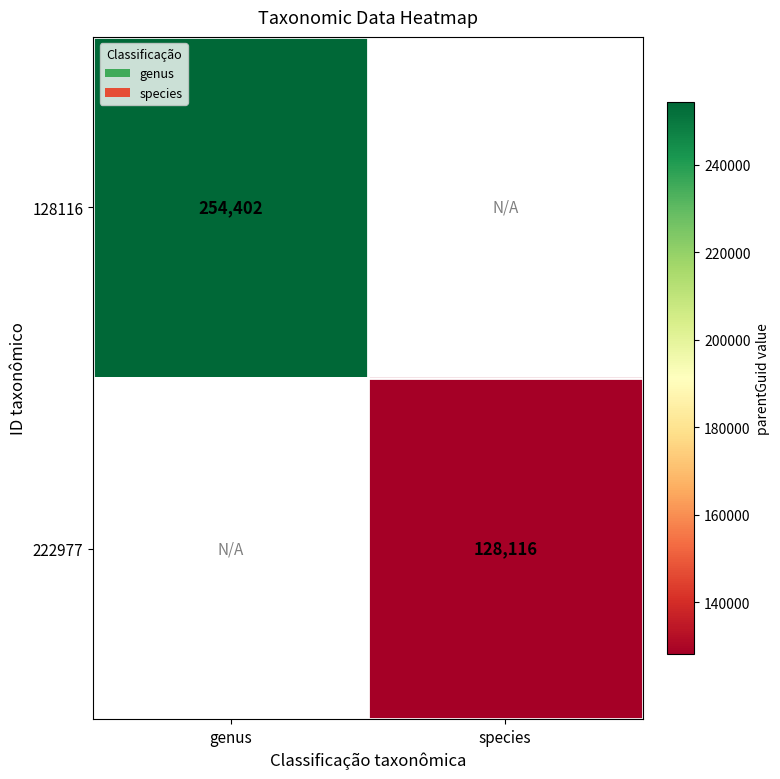

True or false: 222977 has a value of 128116 at species.

True